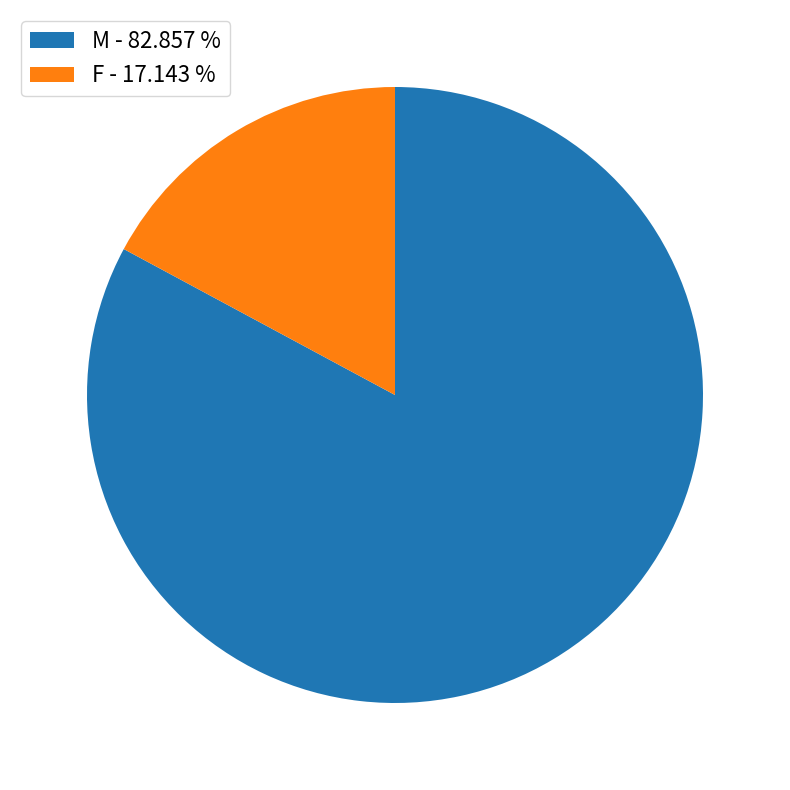

Between M and F, which is larger?

M